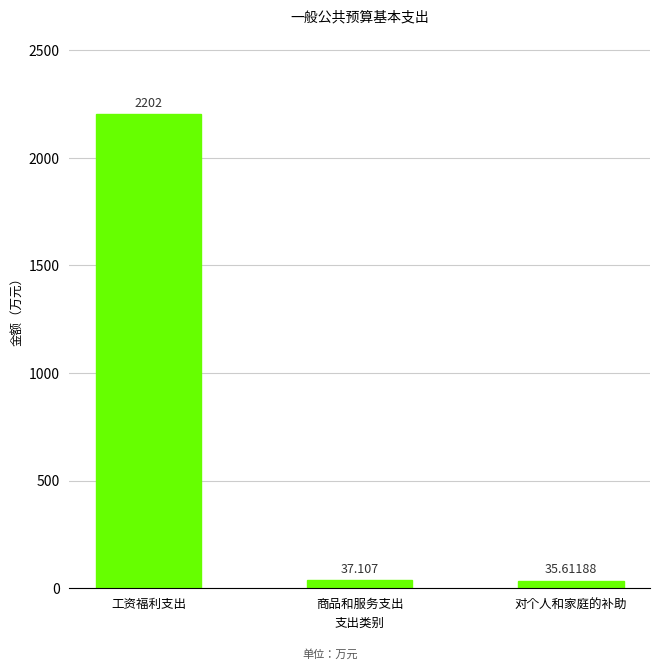

Approximately how many times larger is the value at 商品和服务支出 compared to 对个人和家庭的补助?

1.0